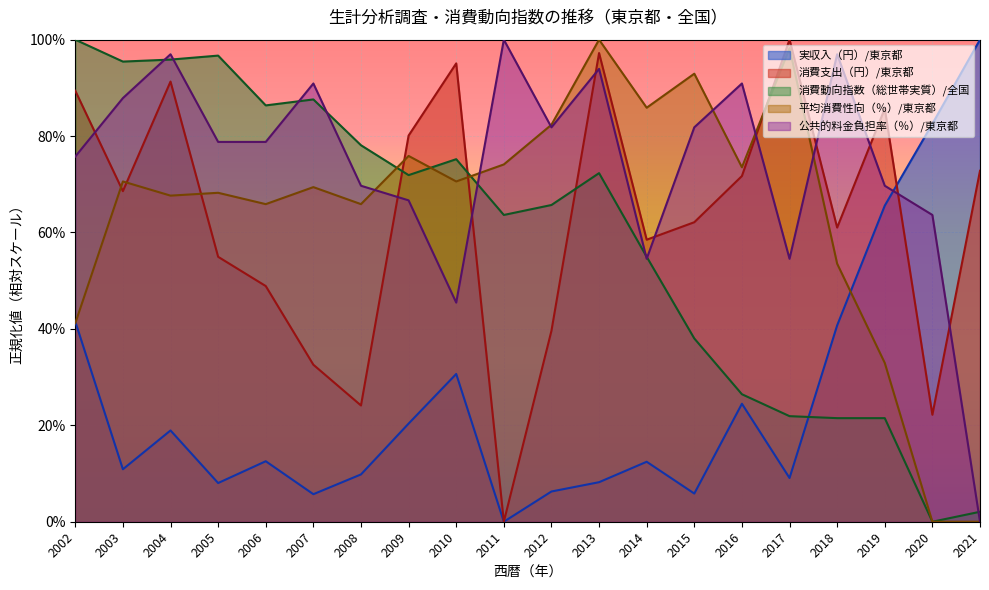

Rank the categories by 消費動向指数（総世帯実質）/全国 value from highest to lowest.

2002, 2005, 2004, 2003, 2007, 2006, 2008, 2010, 2013, 2009, 2012, 2011, 2014, 2015, 2016, 2017, 2018, 2019, 2021, 2020